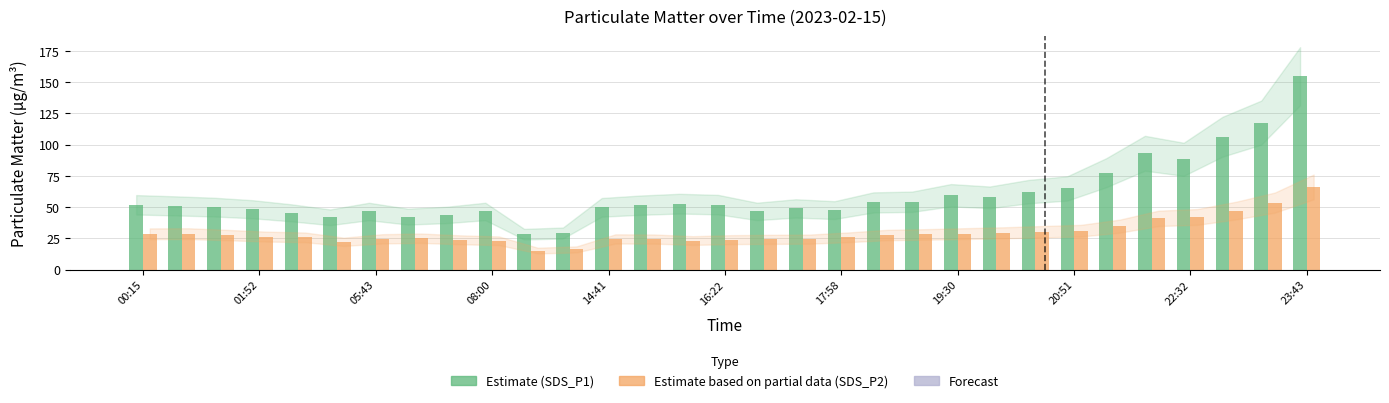

What is the greatest value displayed?

154.8